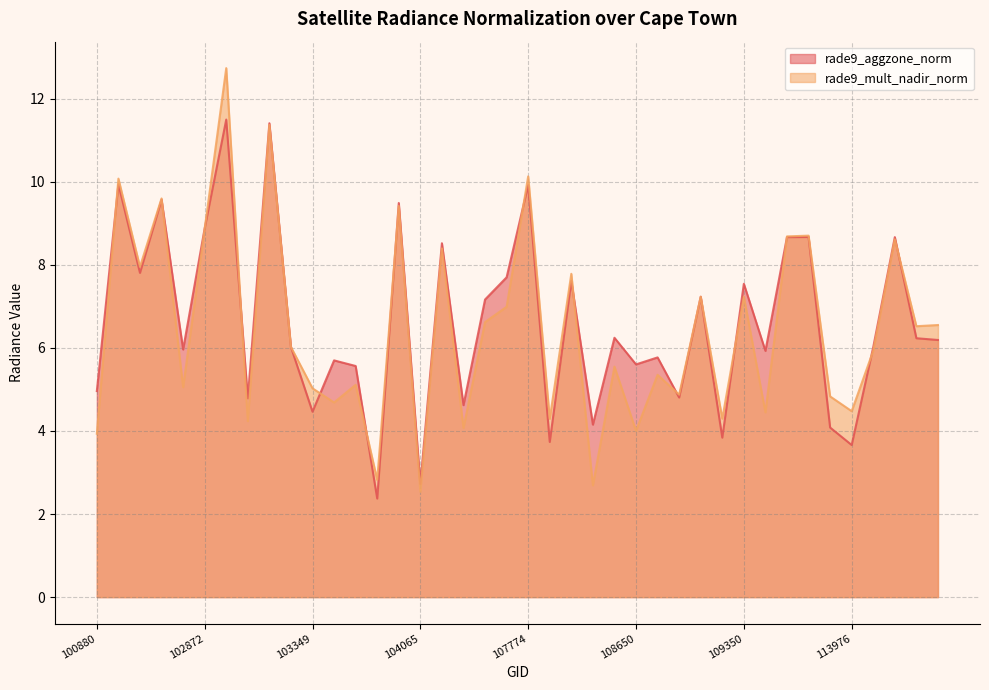

Where do rade9_mult_nadir_norm and rade9_aggzone_norm first cross each other?

100880 and 101006